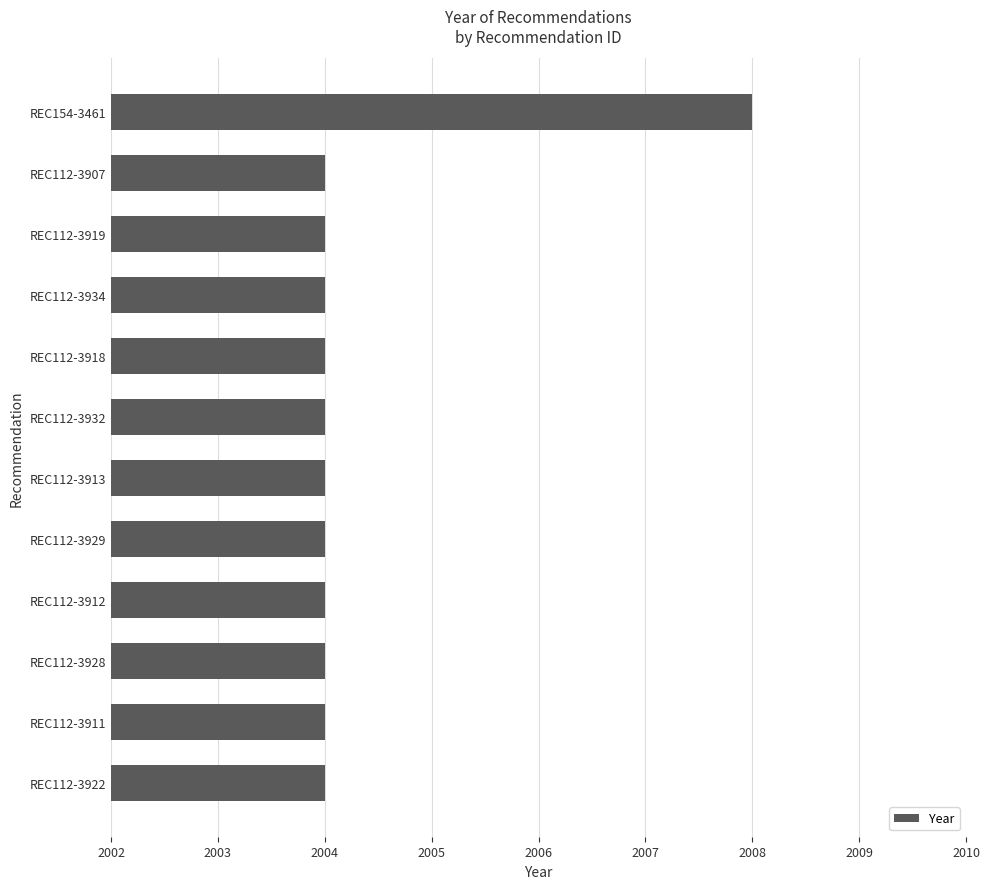

Count the values in the range 2004 to 2005.

11